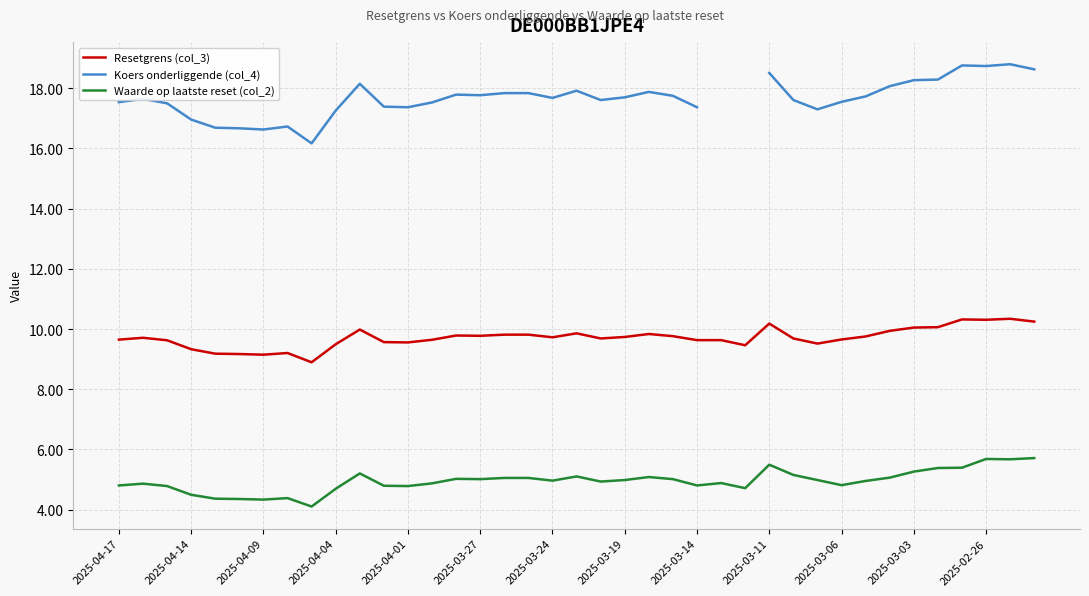

What is the smallest value displayed?

4.1